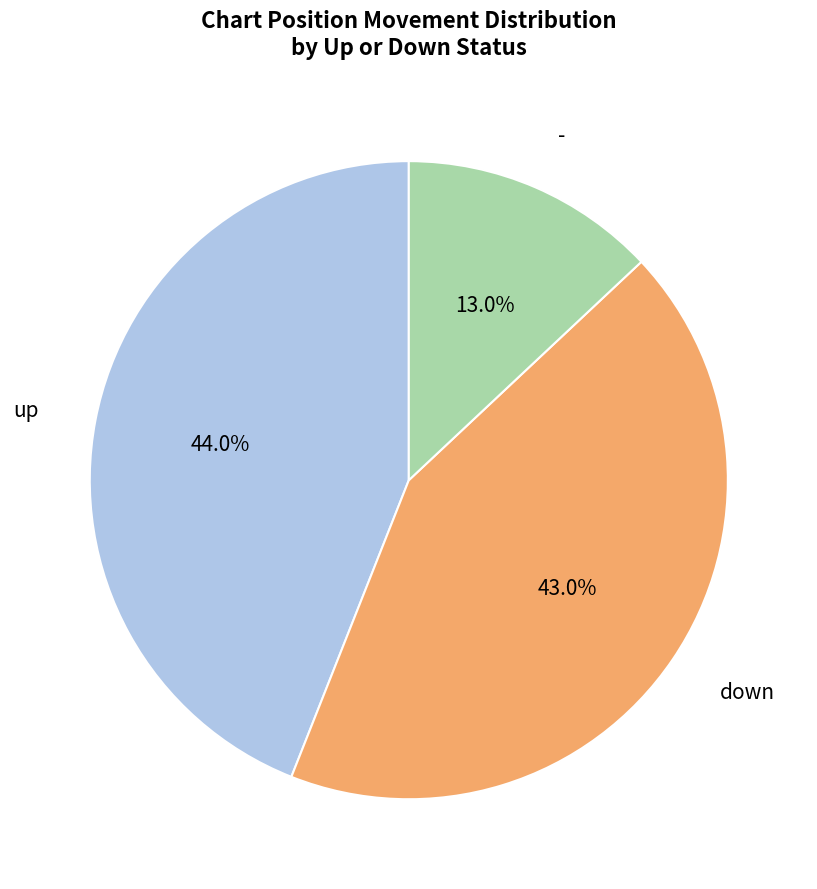

Rank the categories by value from highest to lowest.

up, down, -